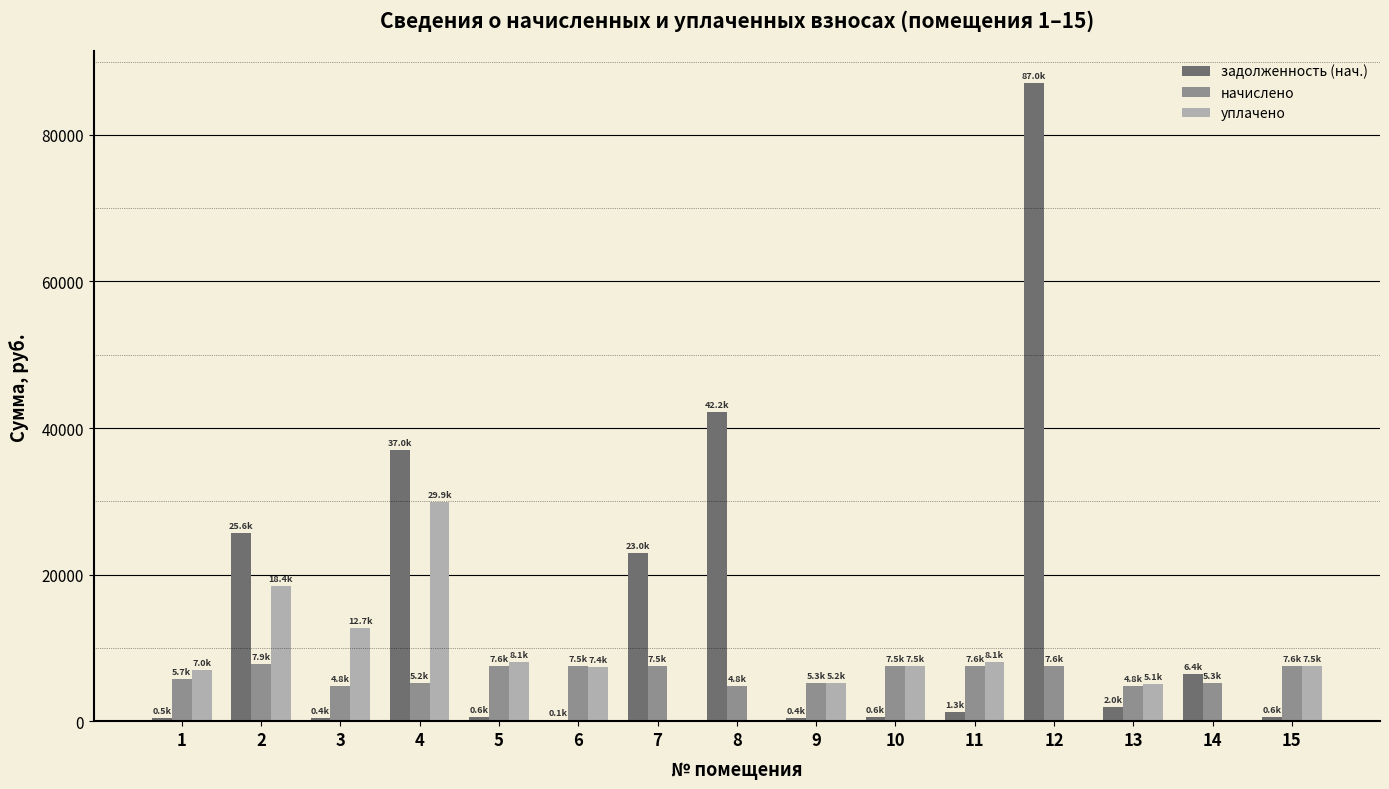

Is the value of начислено at 12 greater than the value of уплачено at 7?

Yes